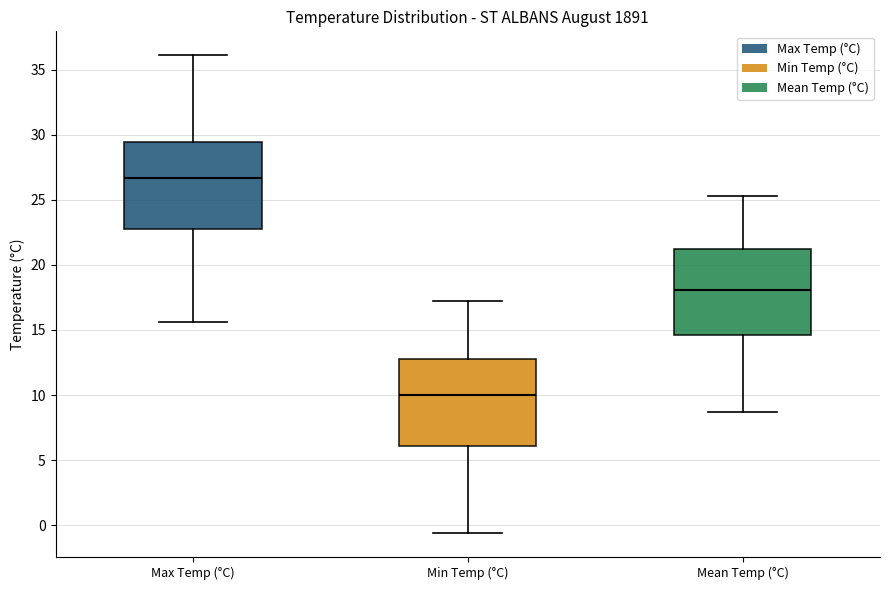

Reading left to right, transcribe this box plot: for each box, give where its median line is, the range the box spans, and where its two whiskers end, as read against the y-axis. The values are not printed on the chart, so give them approximately, as read against the axis.

Max Temp (°C): median 26.5, box 23.0 to 29.5, whiskers 15.5 to 36.0
Min Temp (°C): median 10.0, box 6.0 to 13.0, whiskers -0.5 to 17.0
Mean Temp (°C): median 18.0, box 14.5 to 21.5, whiskers 8.5 to 25.5